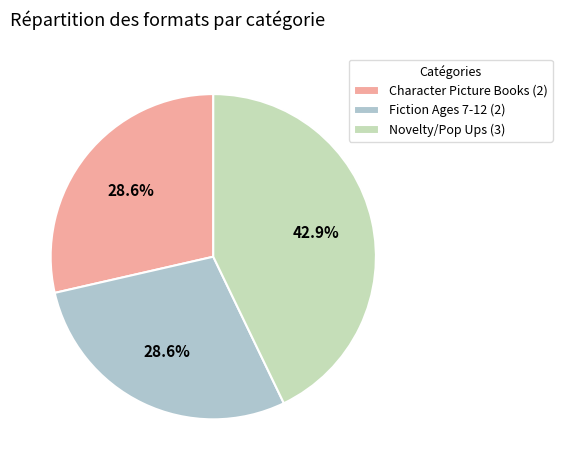

What percentage is the Fiction Ages 7-12 slice, to the nearest percent?

29%